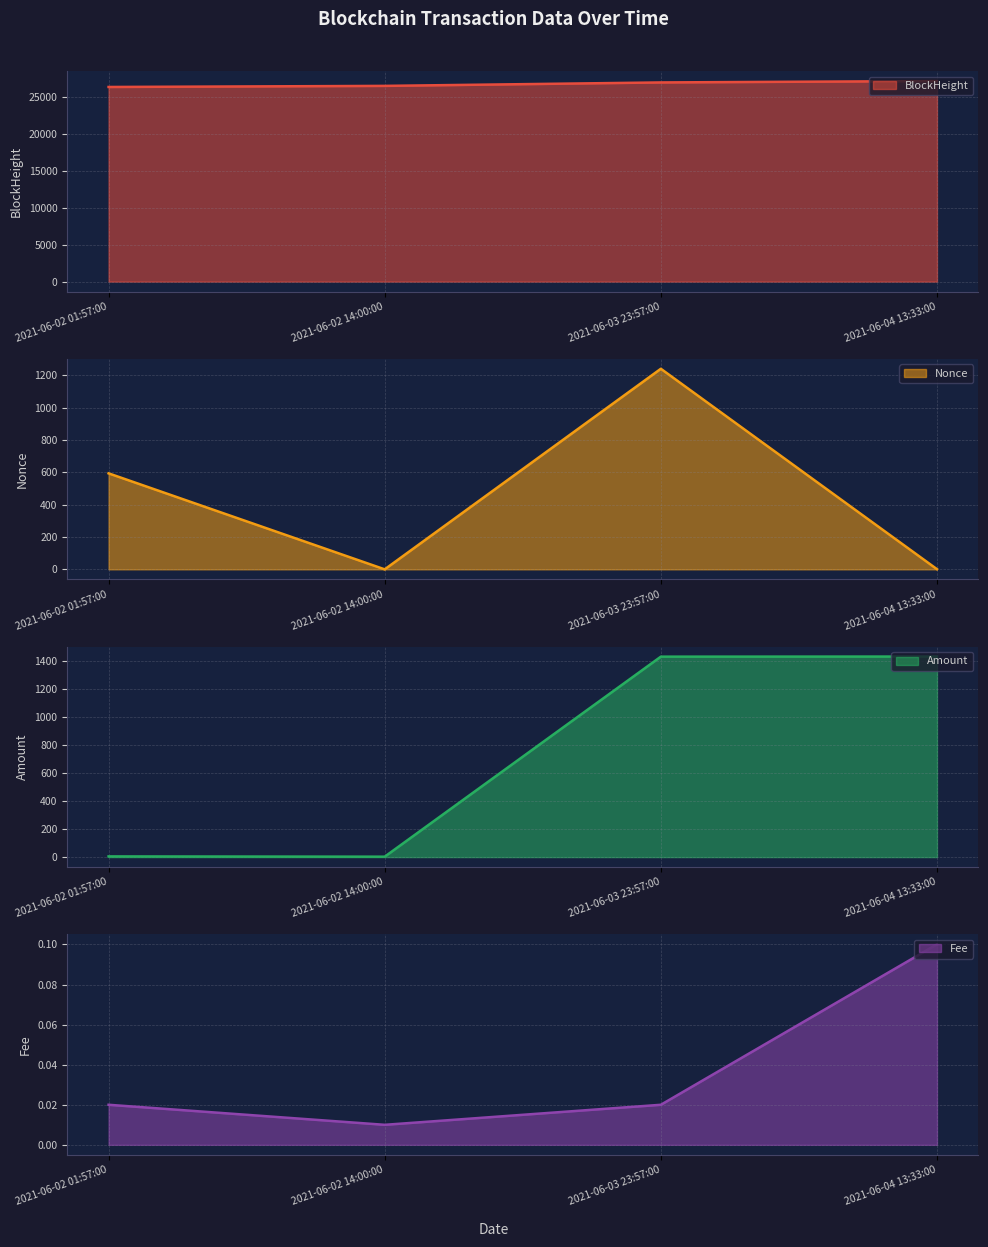

What is the spread (max minus min) of values at 2021-06-02 14:00:00?

26490.0